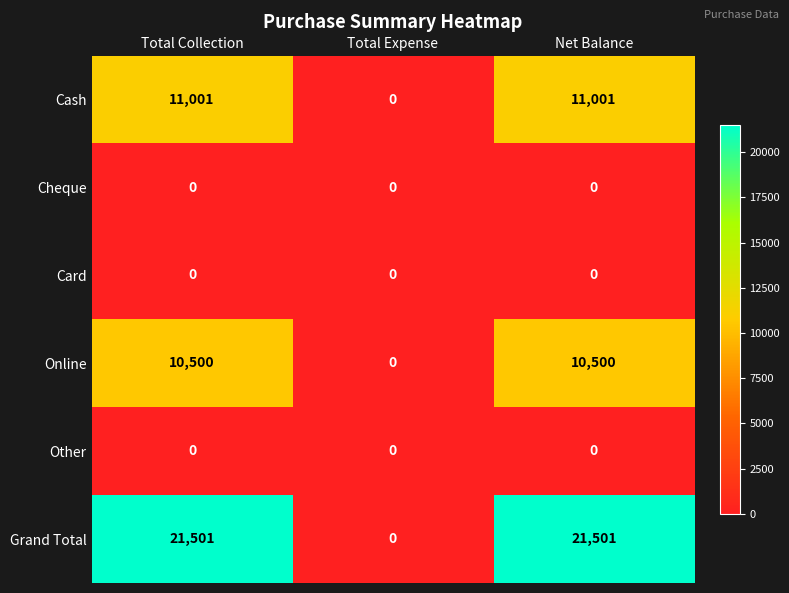

What is the total value across all series at Net Balance?

43002